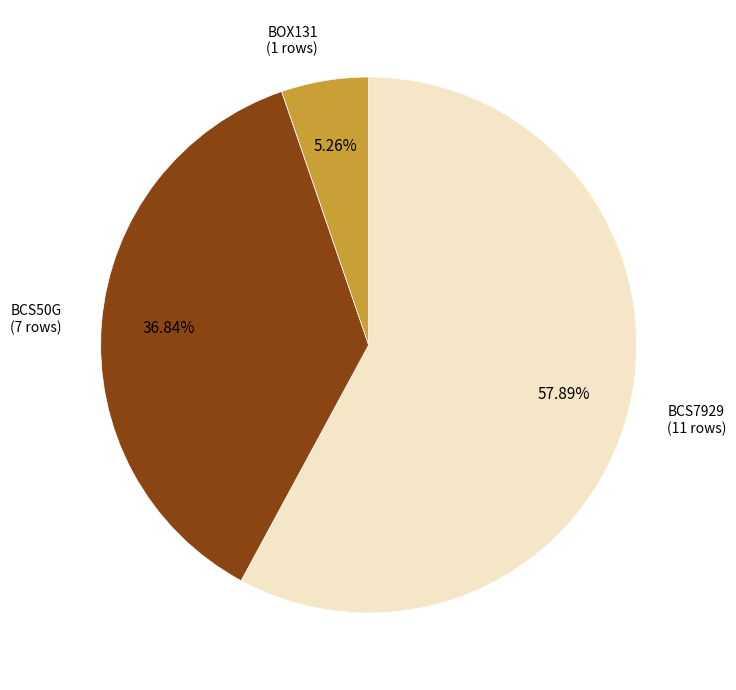

Is there a majority slice in this chart?

Yes